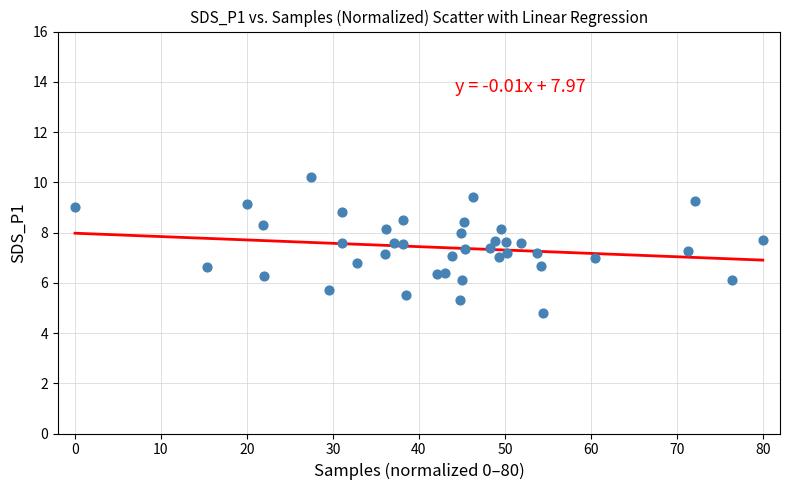

What is the range of X values (max minus min)?

80.0